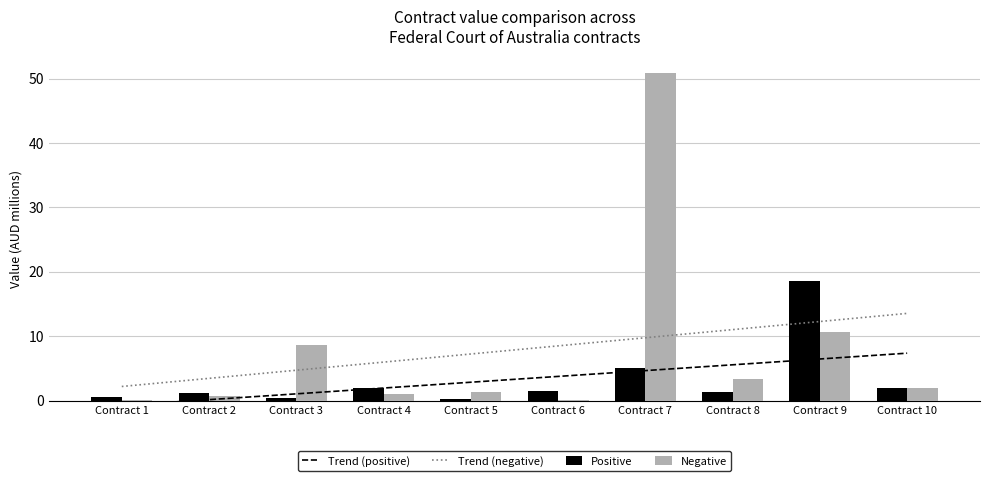

Which category has the highest value across all series?

Contract 7